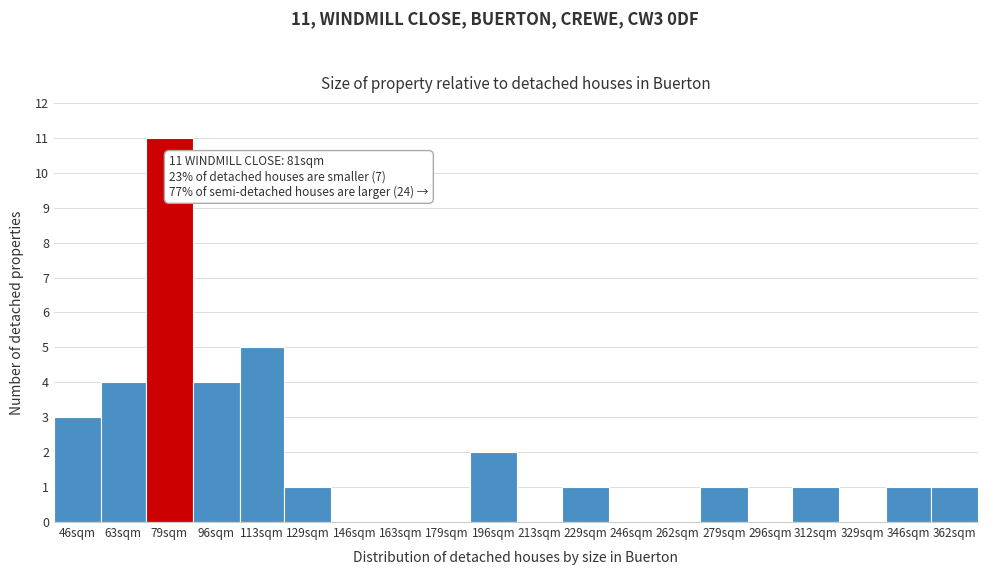

Reading right to left, what are all the values shown in this chart?

362sqm=1	346sqm=1	329sqm=0	312sqm=1	296sqm=0	279sqm=1	262sqm=0	246sqm=0	229sqm=1	213sqm=0	196sqm=2	179sqm=0	163sqm=0	146sqm=0	129sqm=1	113sqm=5	96sqm=4	79sqm=11	63sqm=4	46sqm=3